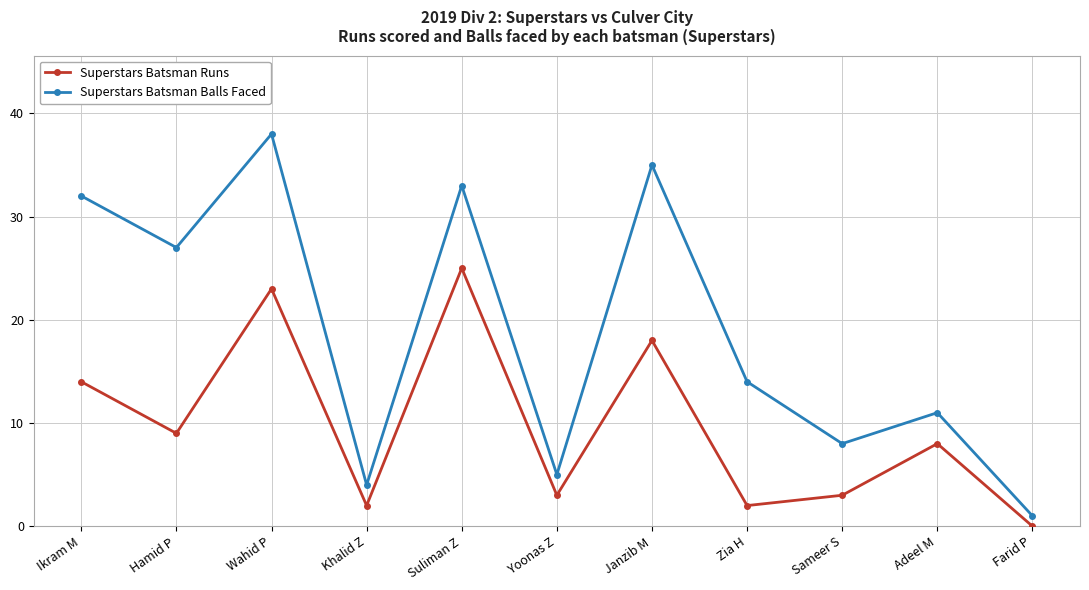

What is the difference between the Superstars Batsman Balls Faced values at Yoonas Z and Hamid P?

22